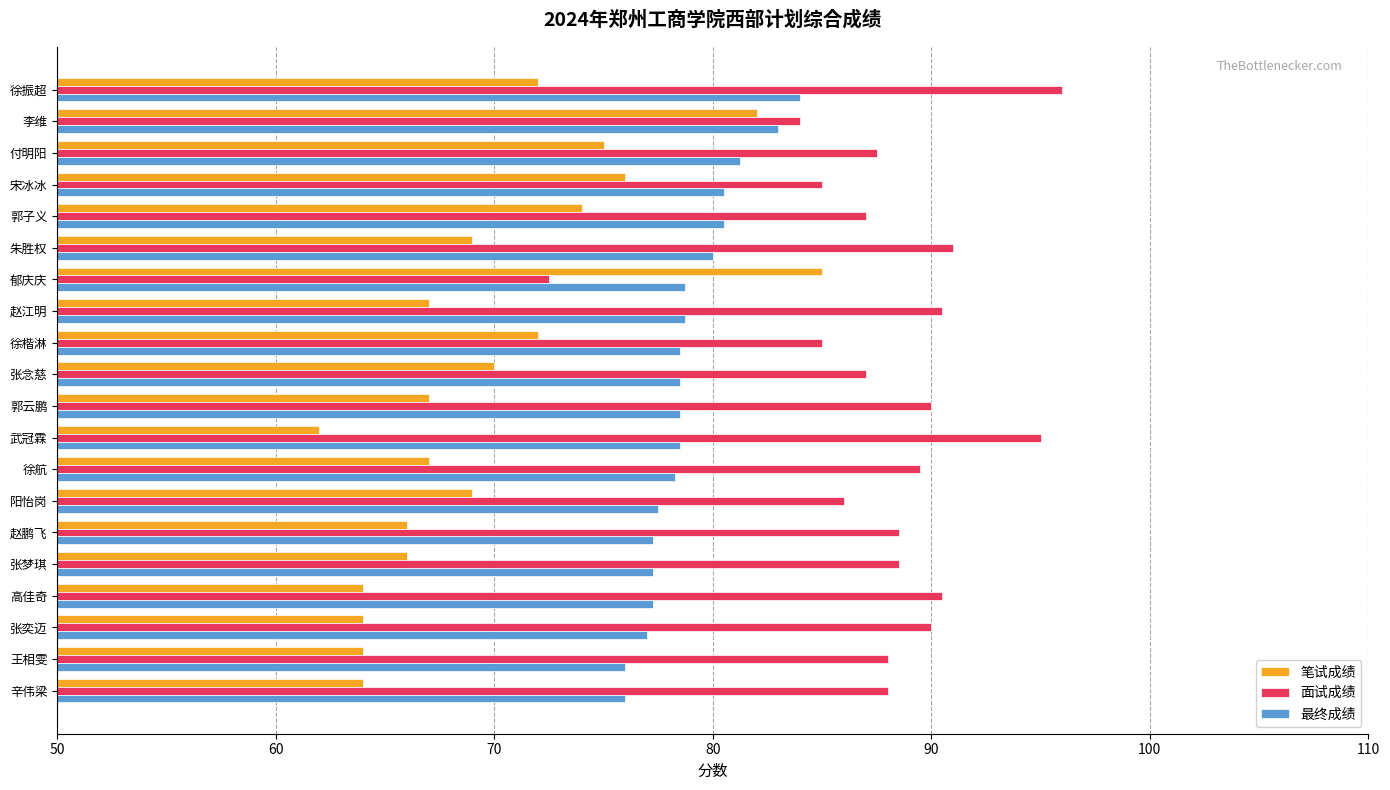

True or false: 笔试成绩 has a value of 69.0 at 朱胜权.

True